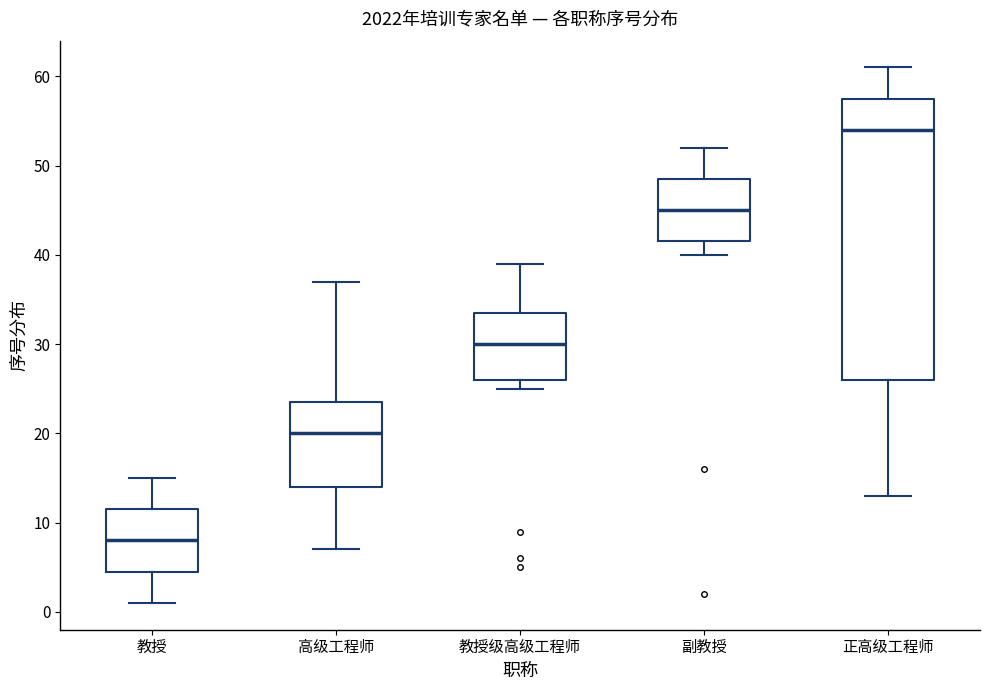

Where does the lower whisker of the box for 副教授 end on the y-axis? The values are not printed on the chart, so give them approximately, as read against the axis.

40